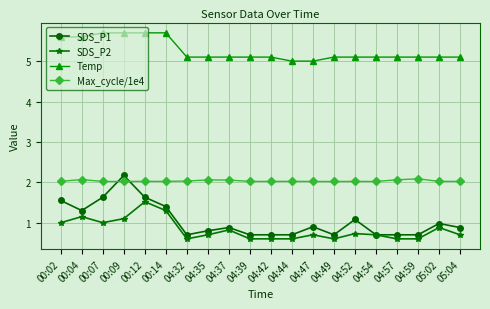

Between 00:02 and 04:32, which series saw the biggest shift?

SDS_P1